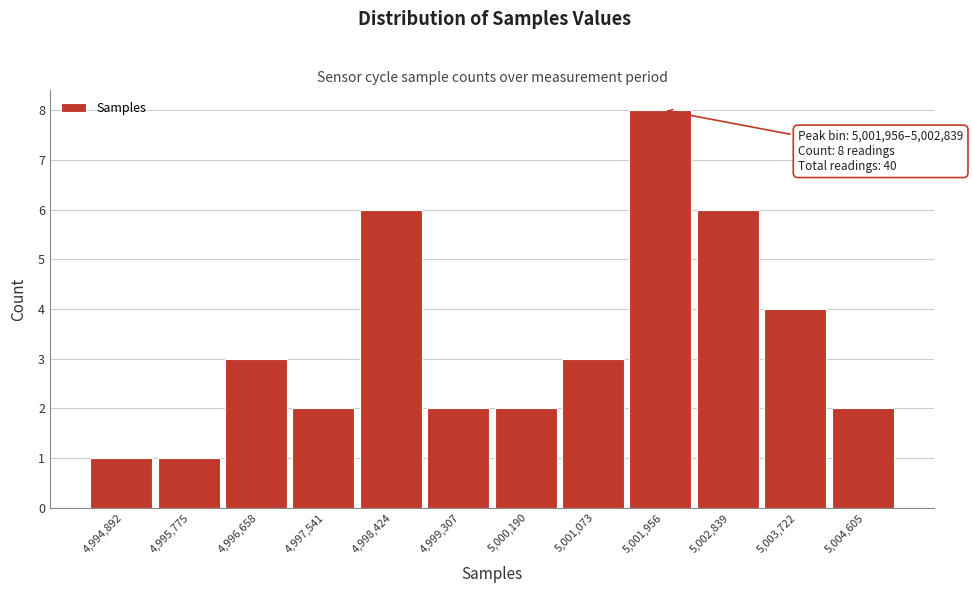

Reading left to right, list all the values displayed in this chart.

1	1	3	2	6	2	2	3	8	6	4	2